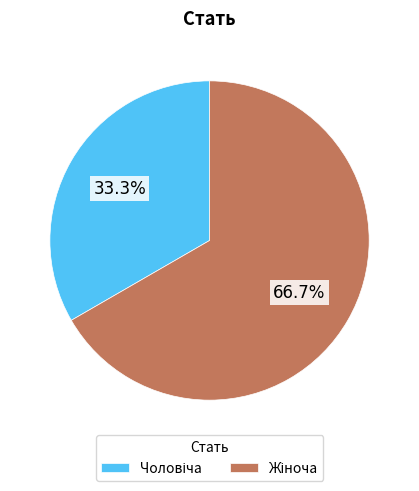

Does any single category account for the majority?

Yes